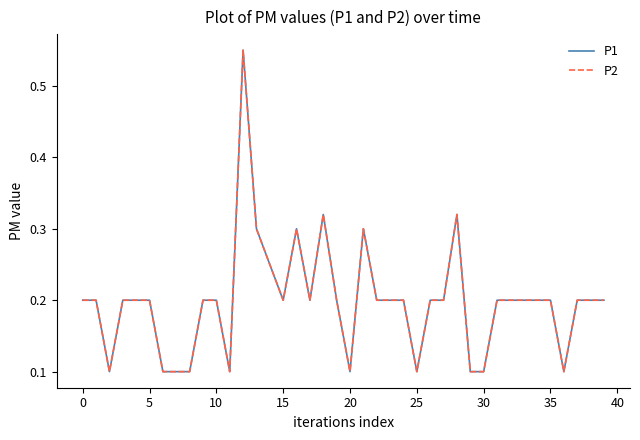

At how many categories does at least one series exceed 0?

40